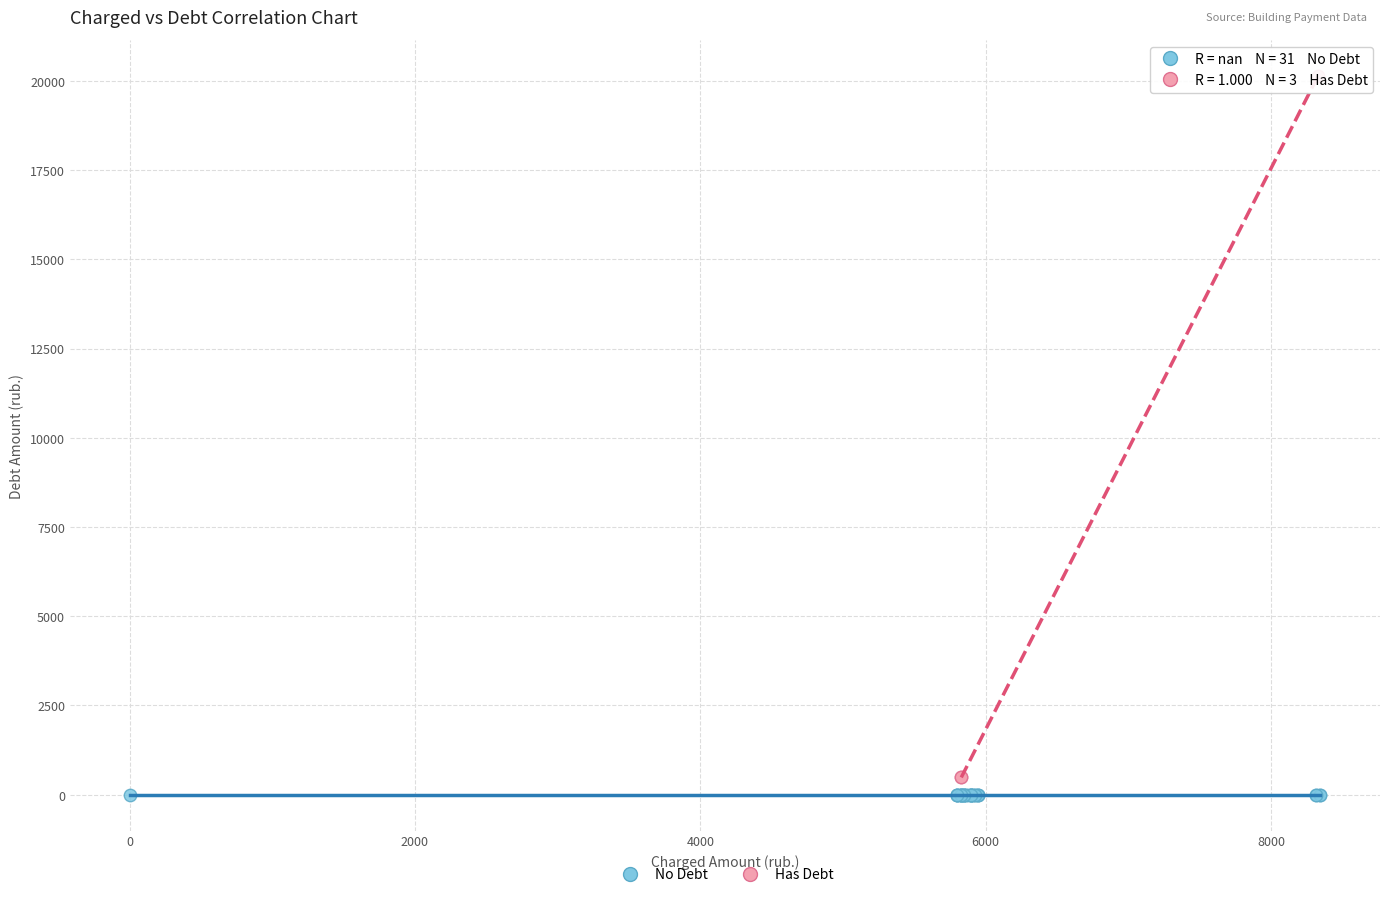

Which series contains the highest Y value?

Has Debt